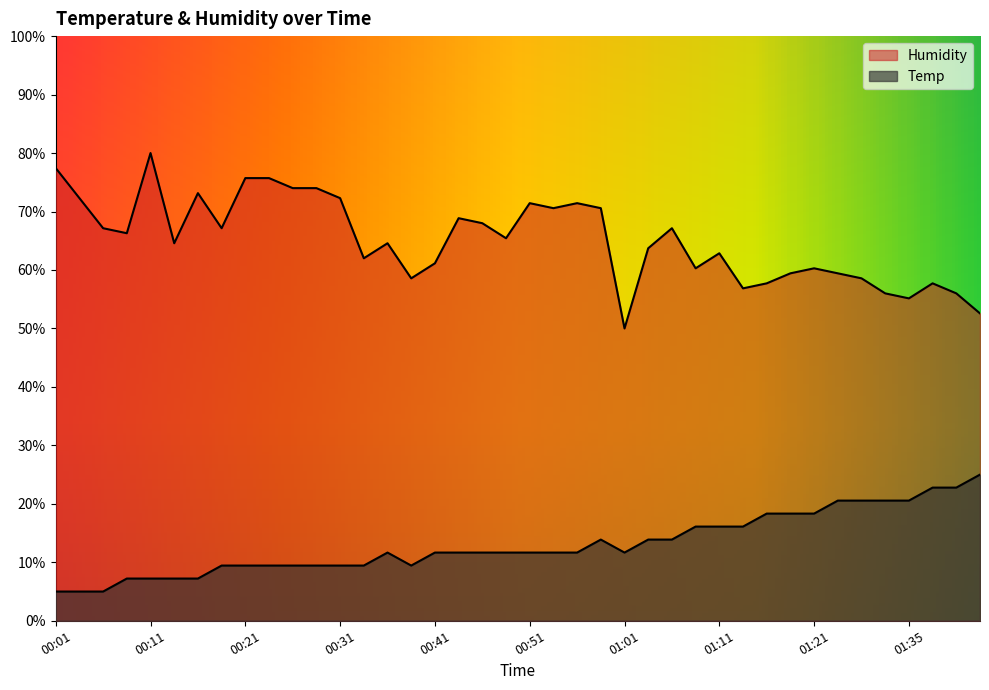

What is the label of the 22nd point from the right?

00:46